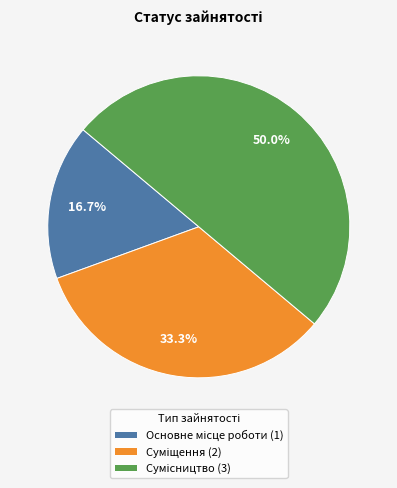

True or false: Сумісництво accounts for 50% of the total.

True